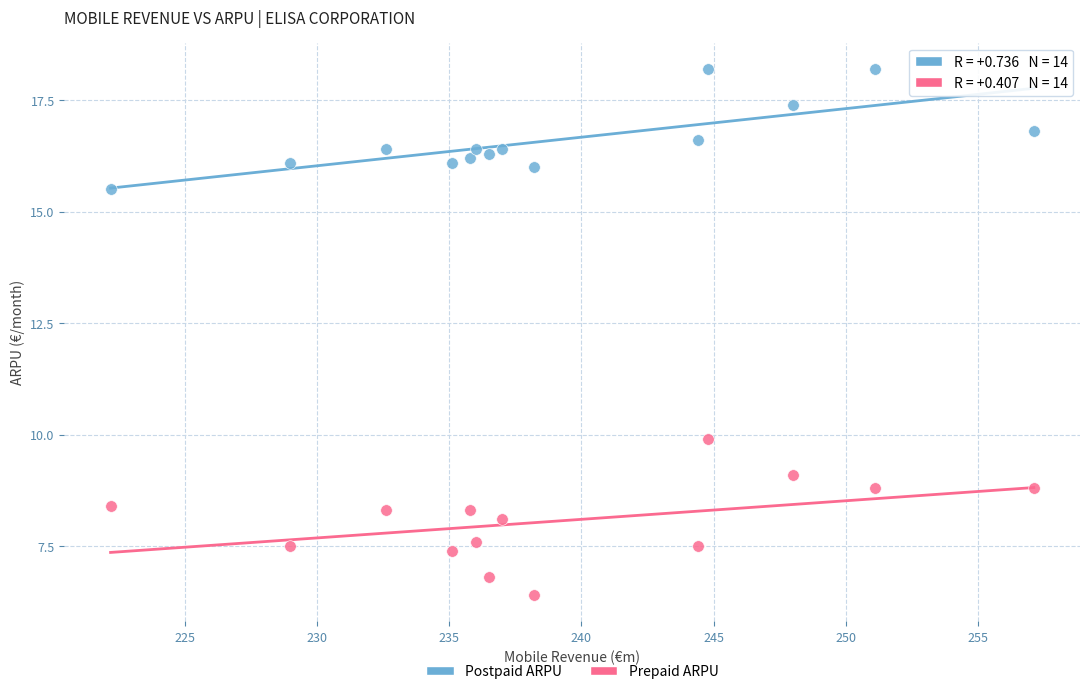

Which series contains the highest Y value?

Postpaid ARPU